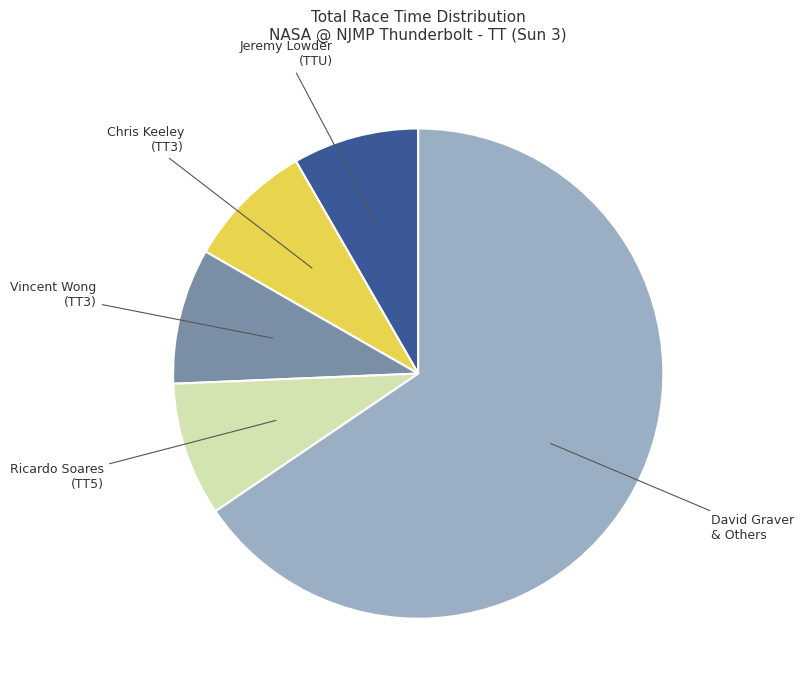

Is there any slice that represents more than half of the pie?

Yes